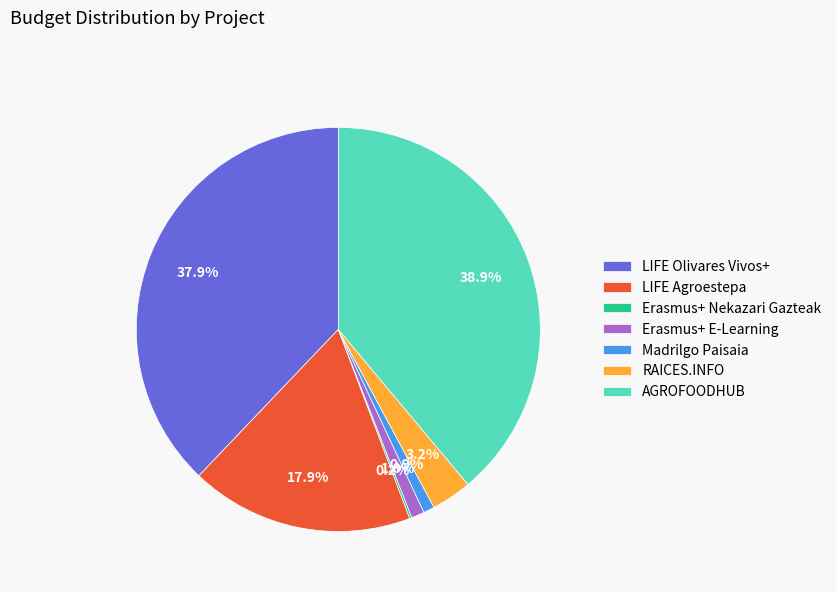

To the nearest percent, what is the combined percentage of Erasmus+ E-Learning and AGROFOODHUB?

40%